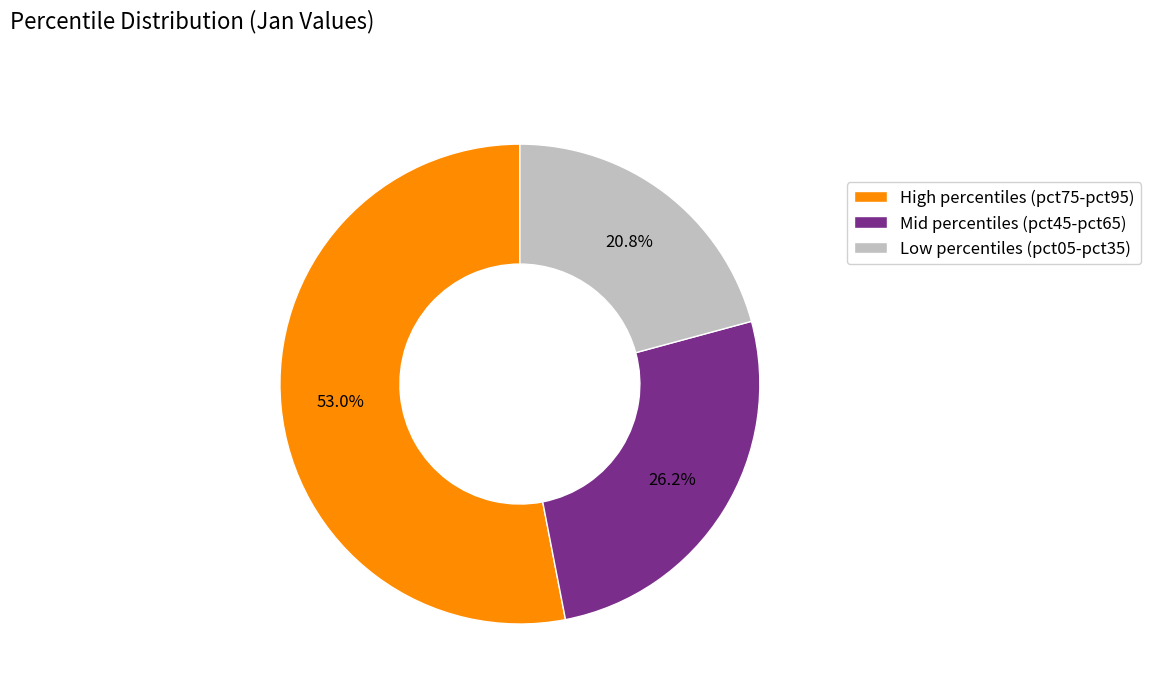

How many segments does this pie chart have?

3